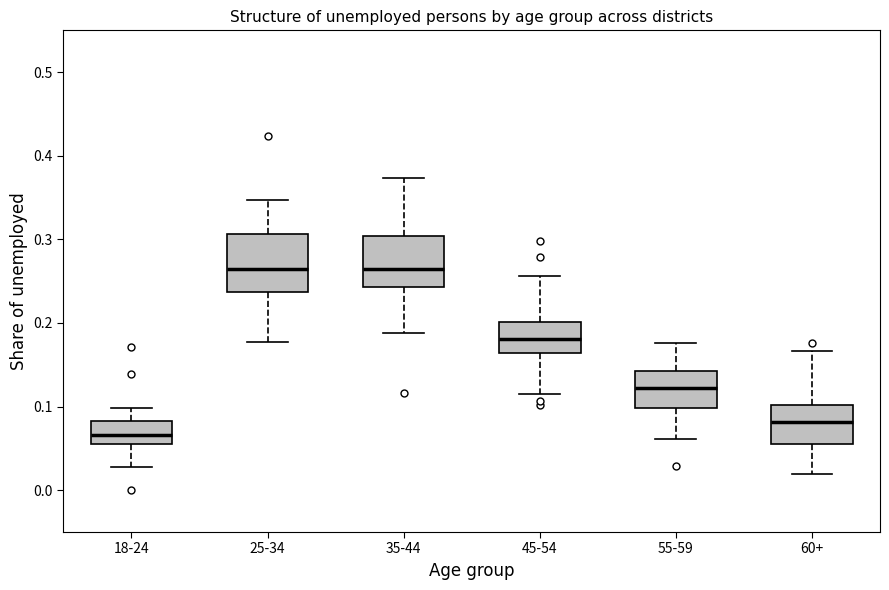

Reading left to right, transcribe this box plot: for each box, give where its median line is, the range the box spans, and where its two whiskers end, as read against the y-axis. The values are not printed on the chart, so give them approximately, as read against the axis.

18-24: median 0.07, box 0.06 to 0.08, whiskers 0.03 to 0.10
25-34: median 0.26, box 0.24 to 0.31, whiskers 0.18 to 0.35
35-44: median 0.26, box 0.24 to 0.30, whiskers 0.19 to 0.37
45-54: median 0.18, box 0.16 to 0.20, whiskers 0.11 to 0.26
55-59: median 0.12, box 0.10 to 0.14, whiskers 0.06 to 0.18
60+: median 0.08, box 0.06 to 0.10, whiskers 0.02 to 0.17